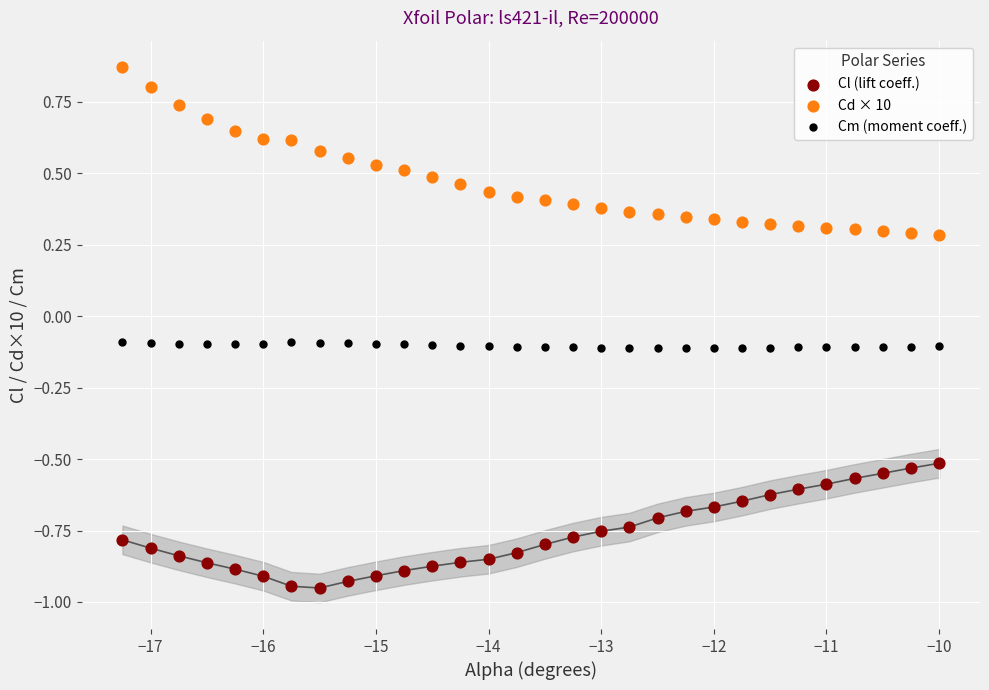

What is the X range (max minus min) for the scatter plot?

7.2